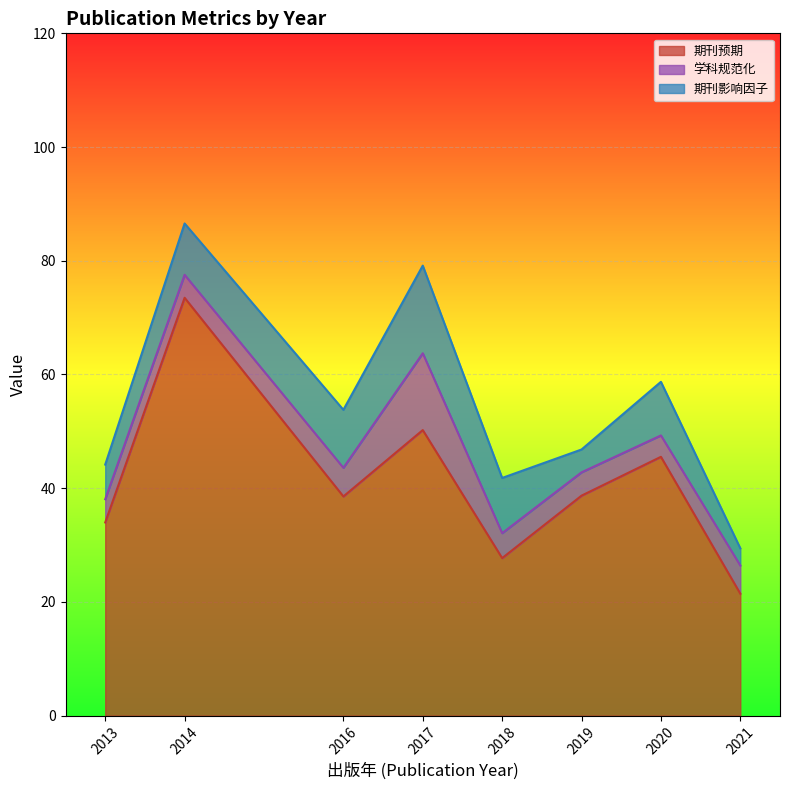

Between 2021 and 2019, which series saw the biggest shift?

学科规范化